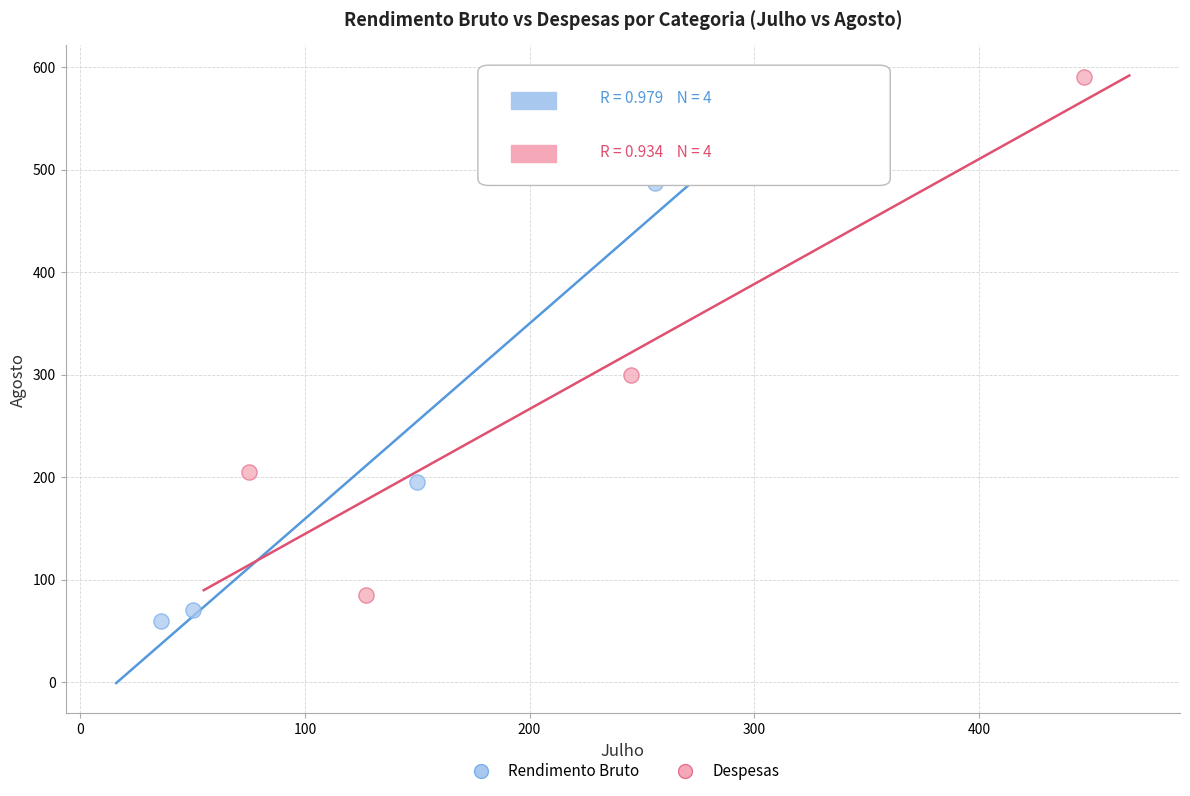

Which series has the largest Y range (max minus min)?

Despesas